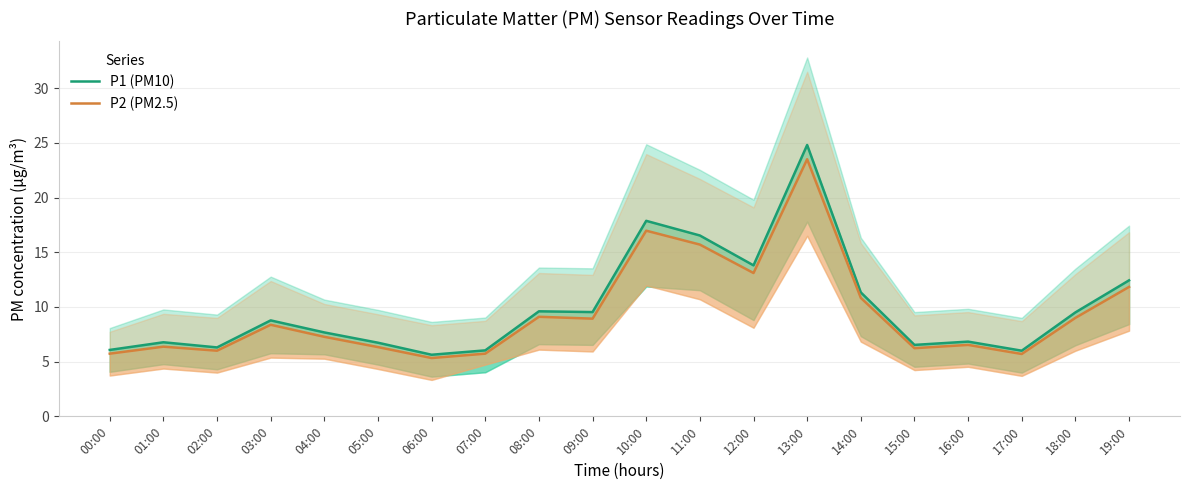

True or false: P2 (PM2.5) has a value of 9.7 at 07:00.

False